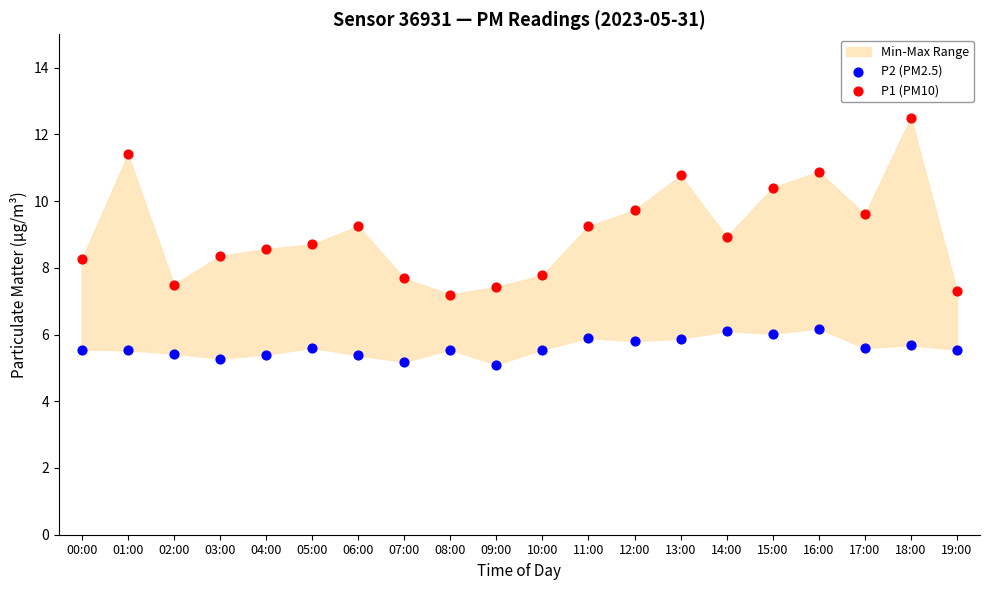

Across all data points, what is the range of Y values (max minus min)?

7.4